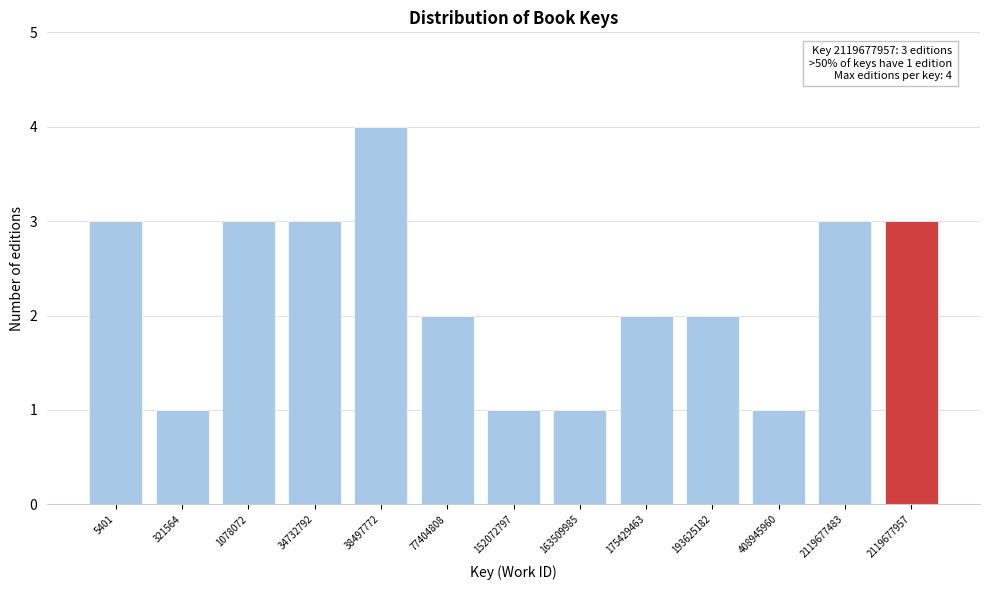

Reading left to right, transcribe all the data shown in this chart.

3	1	3	3	4	2	1	1	2	2	1	3	3